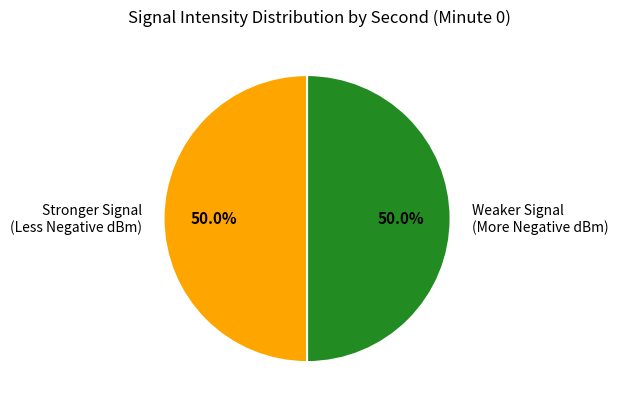

What percentage is NOT represented by Stronger Signal (Less Negative dBm)?

50.0%